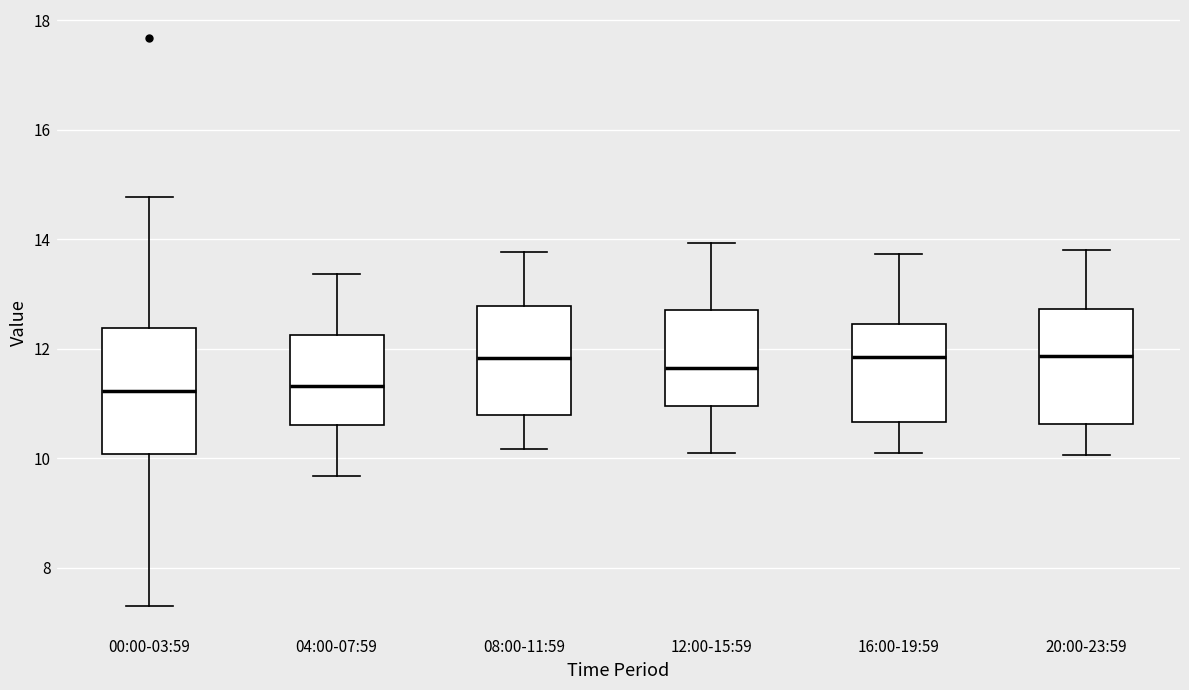

Reading left to right, transcribe this box plot: for each box, give where its median line is, the range the box spans, and where its two whiskers end, as read against the y-axis. The values are not printed on the chart, so give them approximately, as read against the axis.

00:00-03:59: median 11.2, box 10.0 to 12.4, whiskers 7.4 to 14.8
04:00-07:59: median 11.4, box 10.6 to 12.2, whiskers 9.6 to 13.4
08:00-11:59: median 11.8, box 10.8 to 12.8, whiskers 10.2 to 13.8
12:00-15:59: median 11.6, box 11.0 to 12.8, whiskers 10.2 to 14.0
16:00-19:59: median 11.8, box 10.6 to 12.4, whiskers 10.2 to 13.8
20:00-23:59: median 11.8, box 10.6 to 12.8, whiskers 10.0 to 13.8